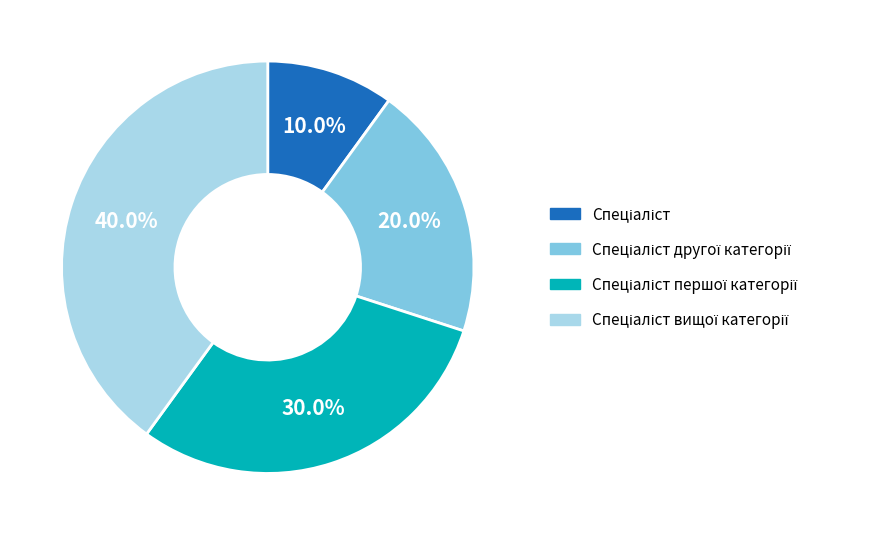

Is there any slice that represents more than half of the pie?

No